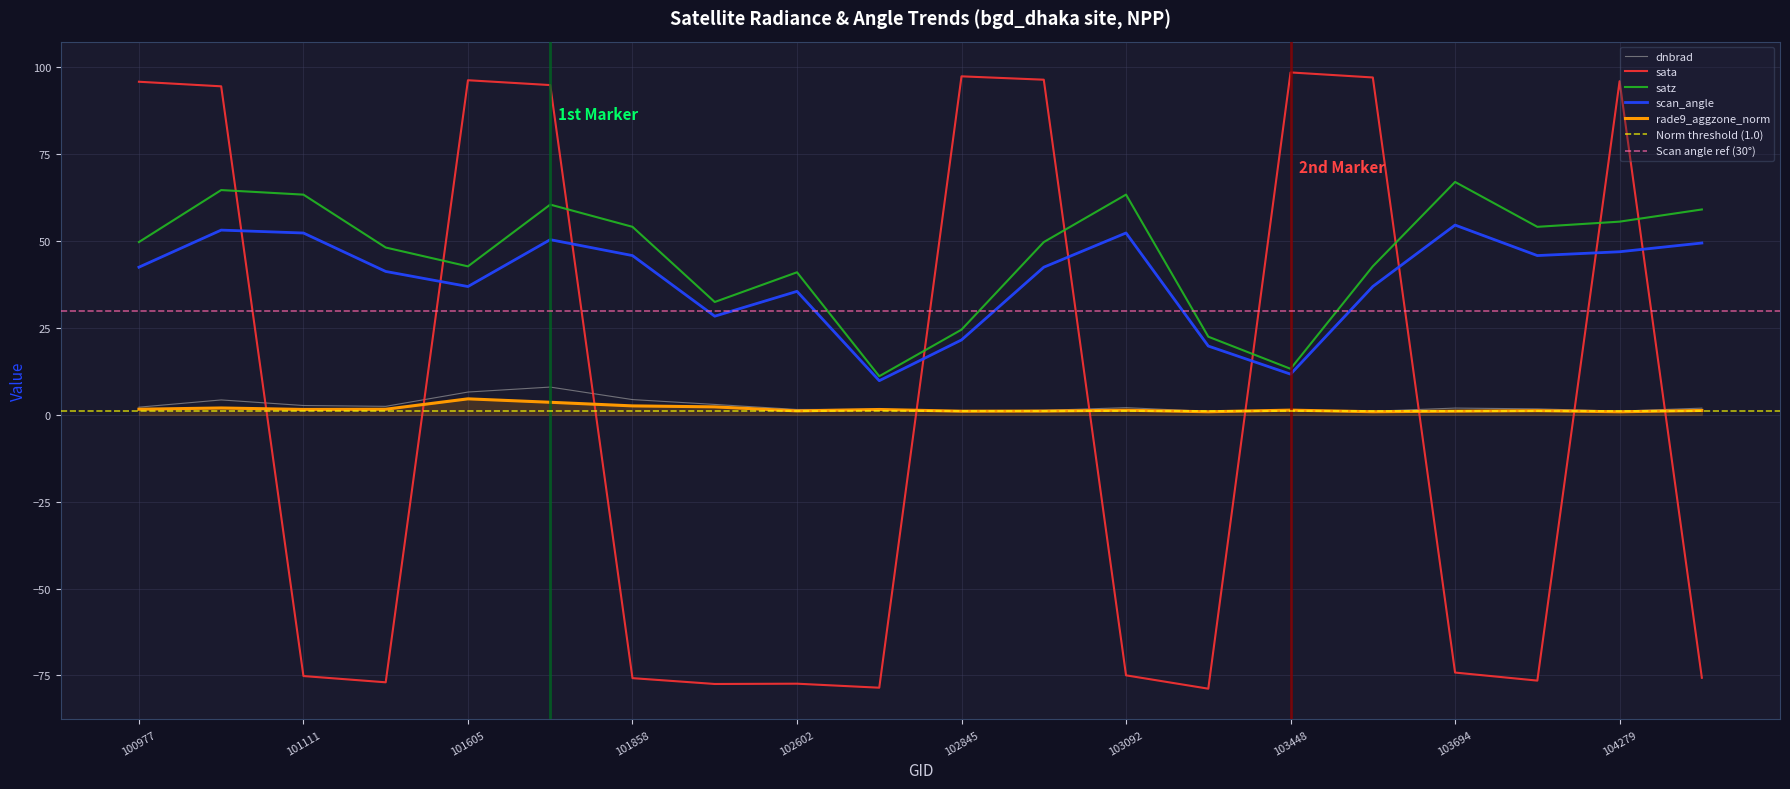

Is this an area chart (filled region under the line)?

No